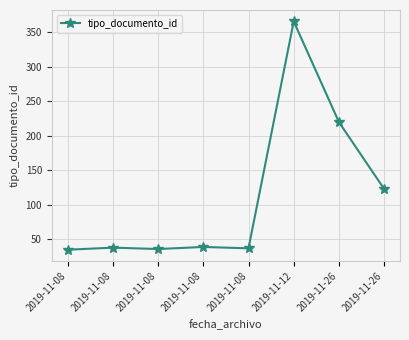

How many lines are shown in the chart?

1